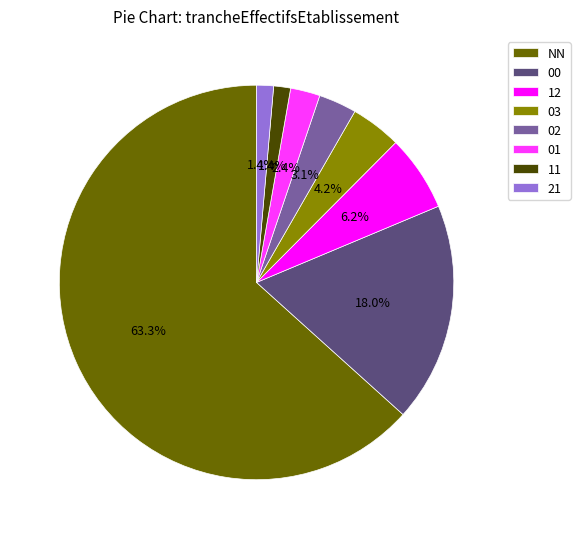

True or false: 00 accounts for 18% of the total.

True